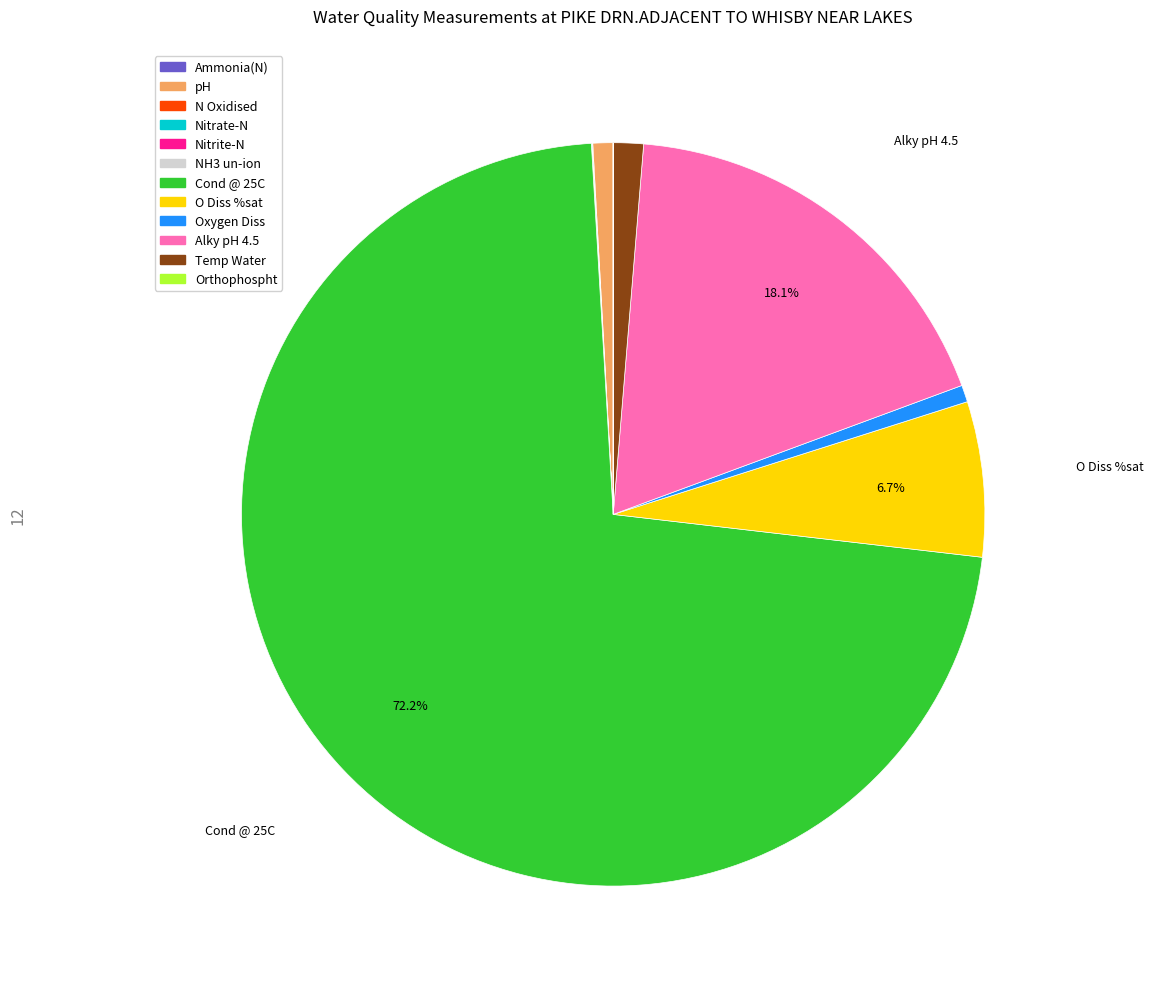

Approximately how many times larger is the value at O Diss %sat compared to pH?

7.8